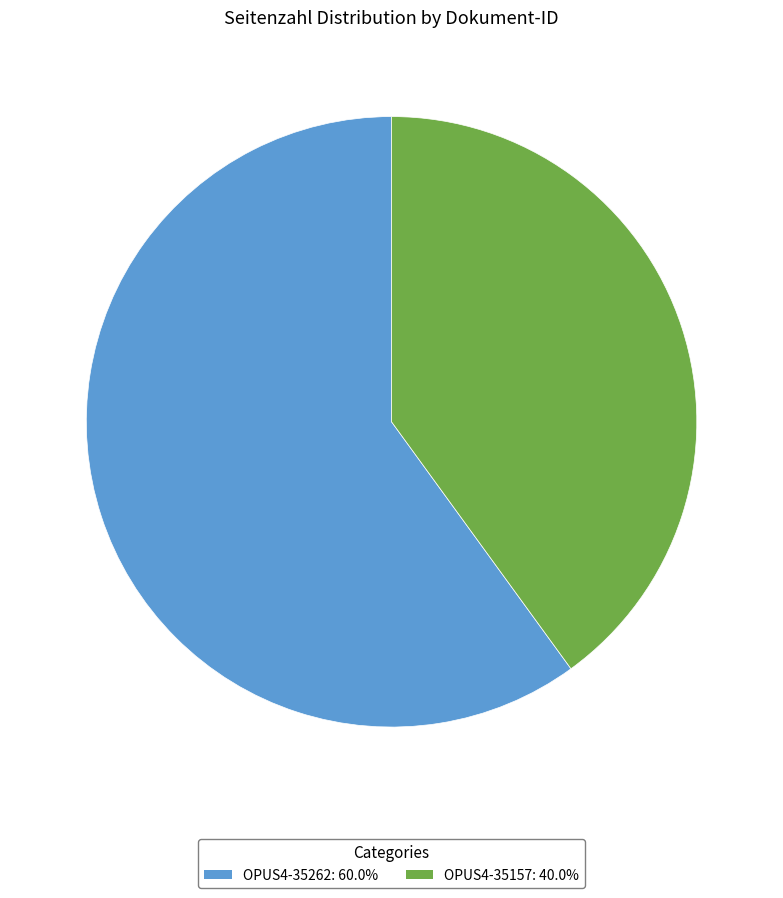

The OPUS4-35262 slice represents 60% of the pie. True or false?

True